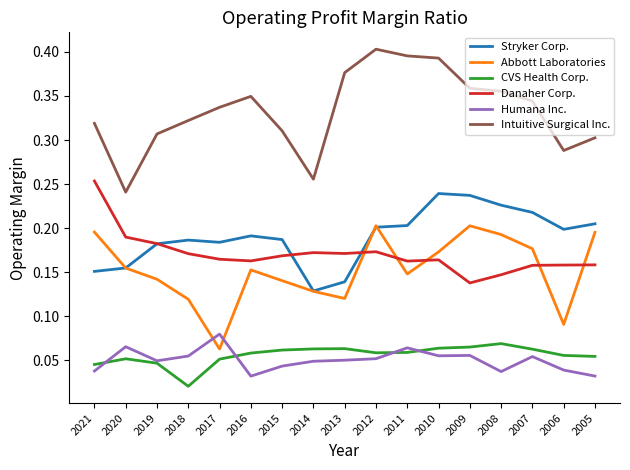

Which series has the largest total across all categories?

Intuitive Surgical Inc.